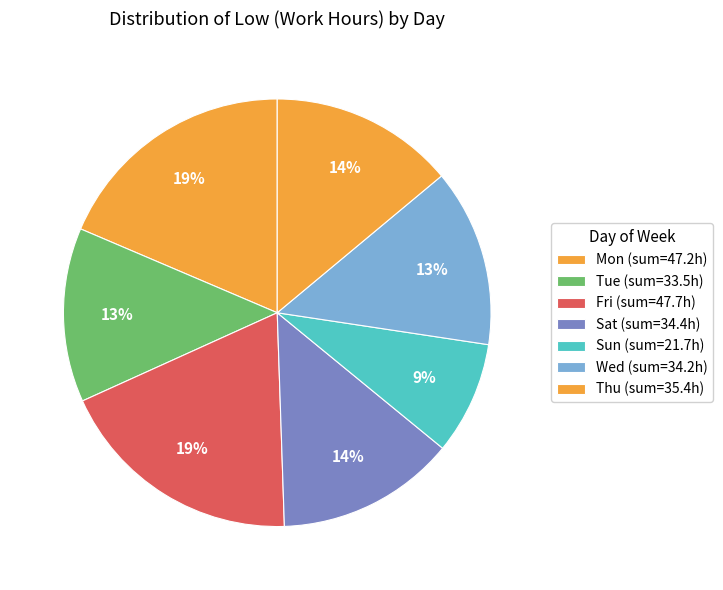

What is the largest slice in the pie chart?

10-Fri